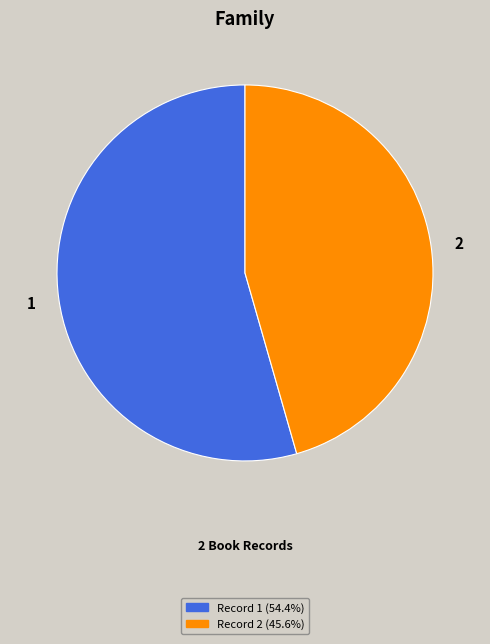

How many segments does this pie chart have?

2